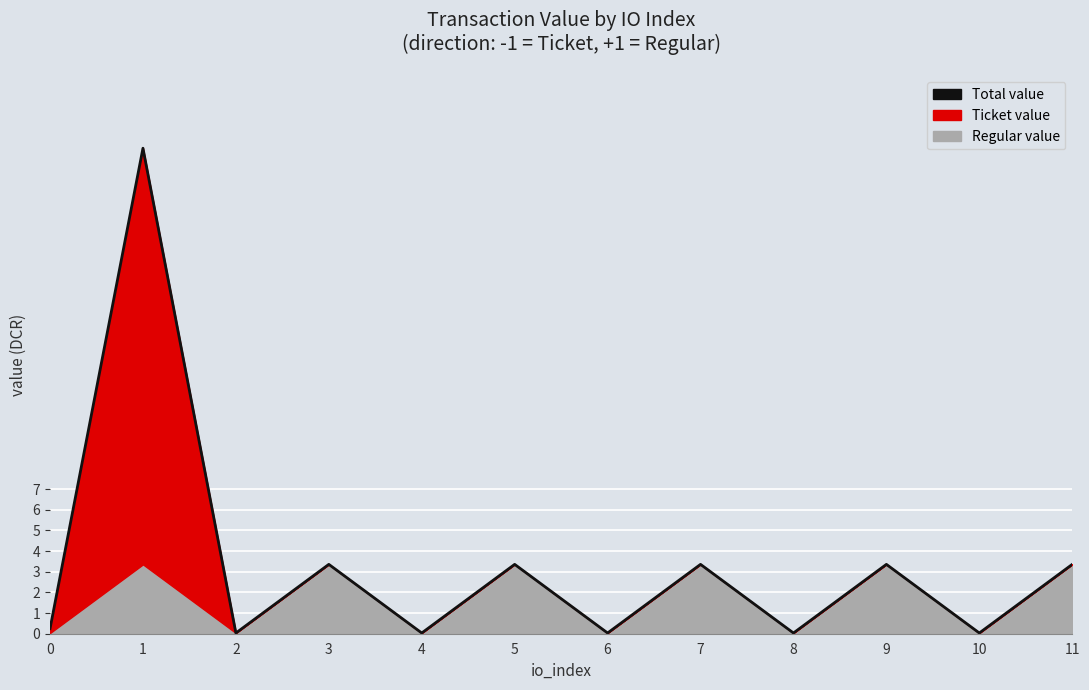

What is the value of the 2nd point from the left?

23.5